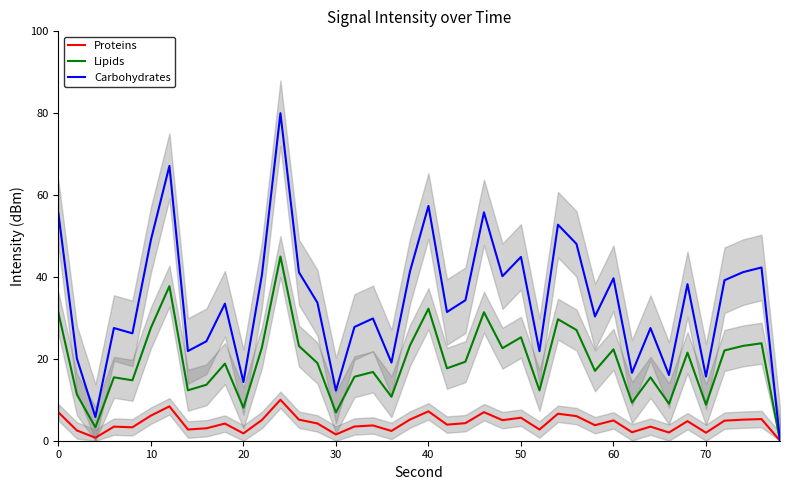

Is it true that Carbohydrates equals 55.5 at 0?

True